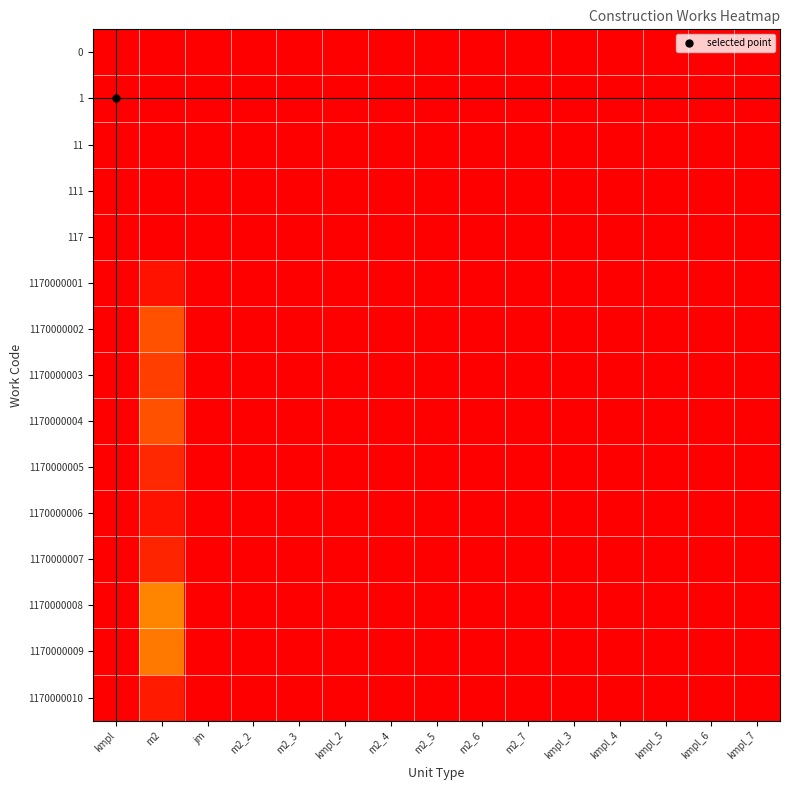

At kmpl_3, list the series in order from smallest to largest.

0, 1, 11, 111, 117, 1170000001, 1170000002, 1170000003, 1170000004, 1170000005, 1170000006, 1170000007, 1170000008, 1170000009, 1170000010